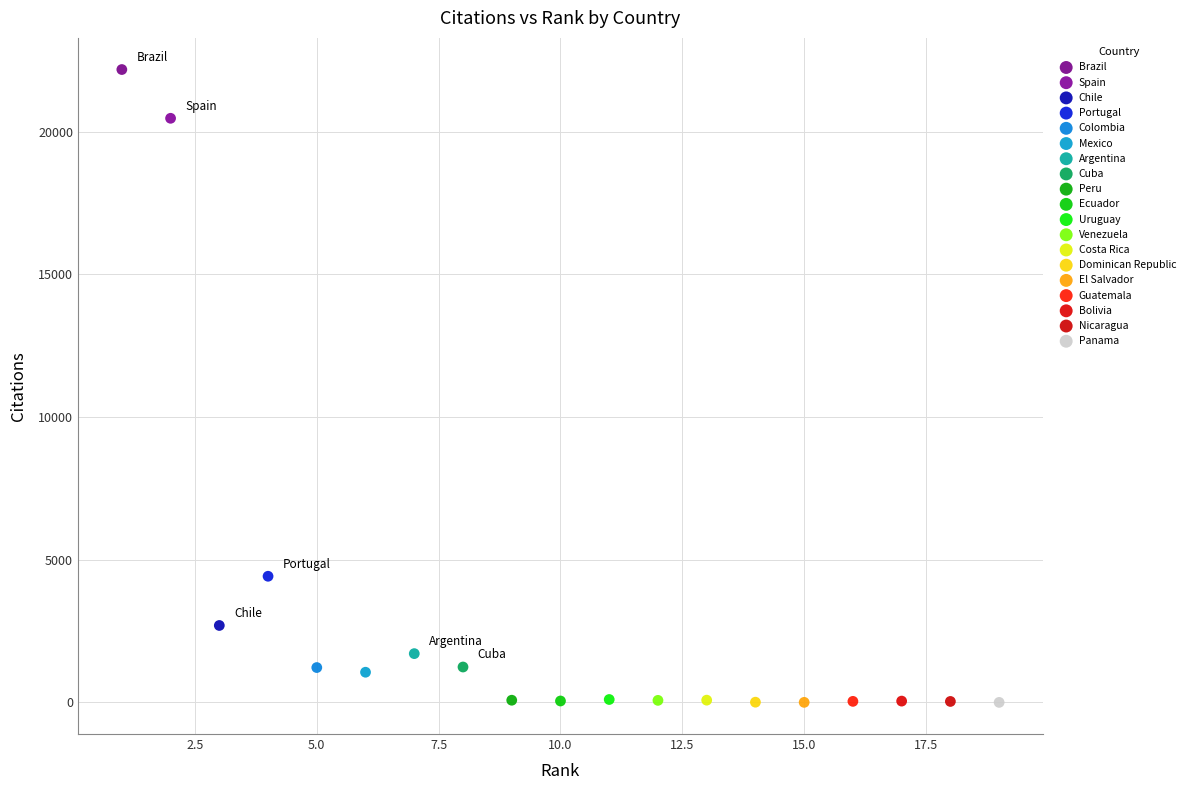

Which series contains the highest Y value?

Brazil